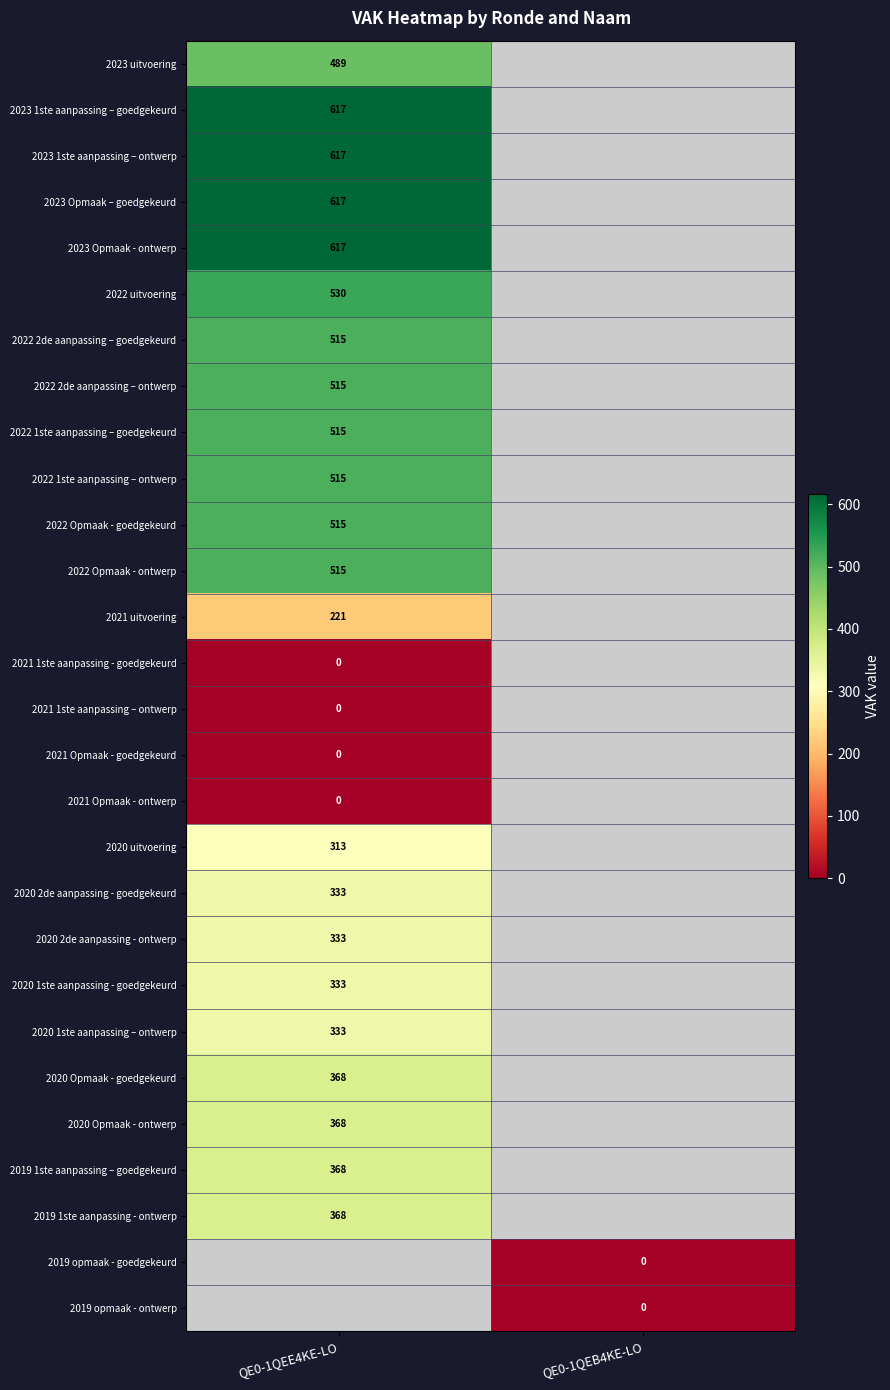

The 2019 1ste aanpassing – goedgekeurd series shows 368 at QE0-1QEE4KE-LO. True or false?

True